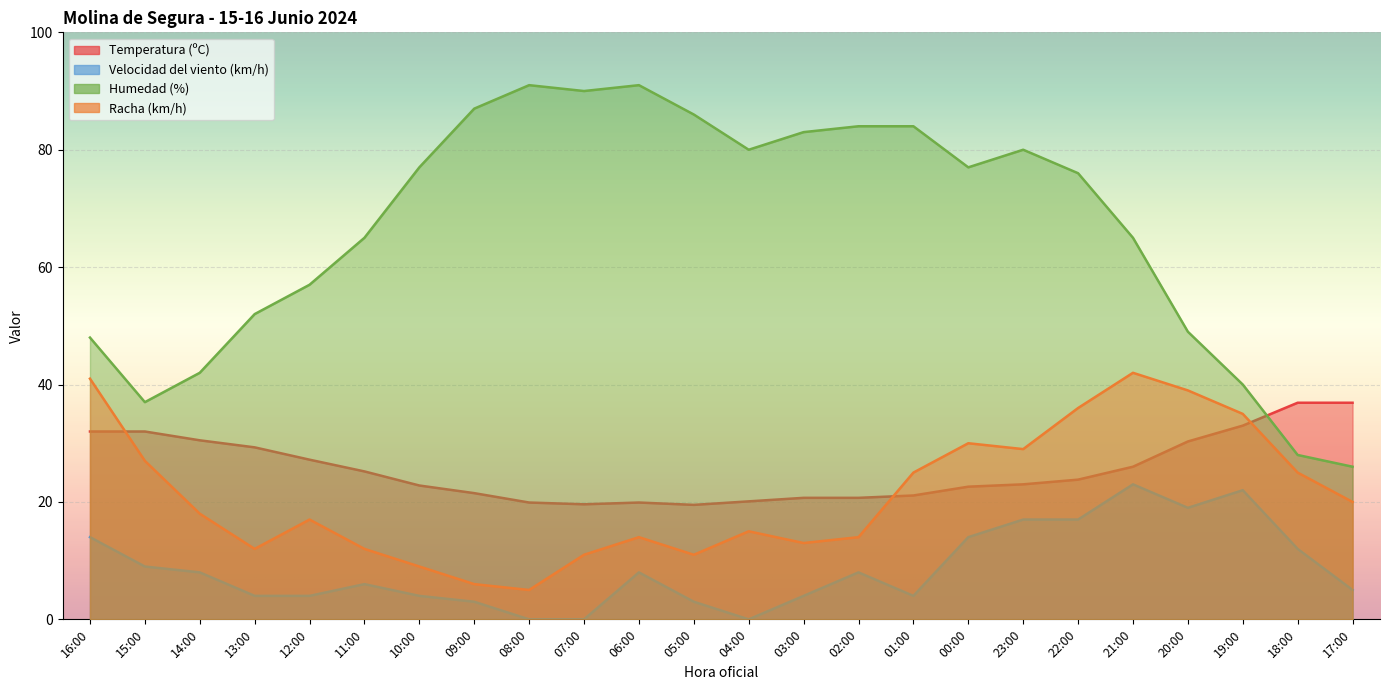

Which has a higher value, 12:00 or 02:00?

12:00